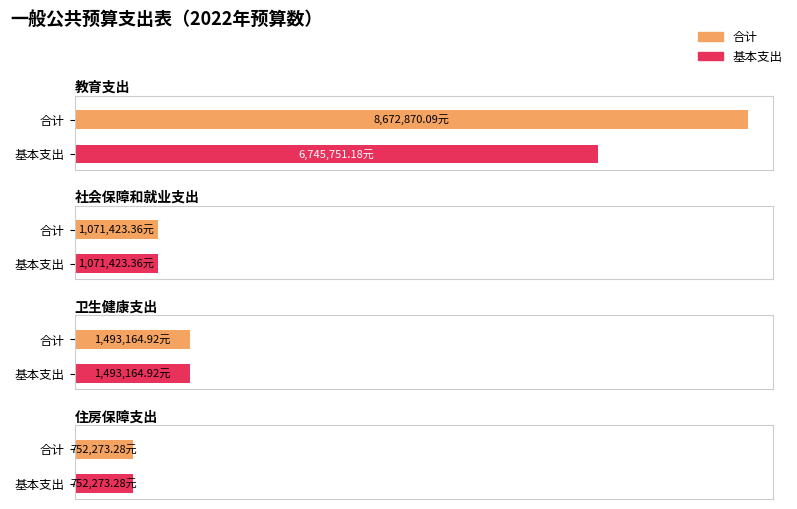

Which category has the highest value in the 基本支出 series?

教育支出